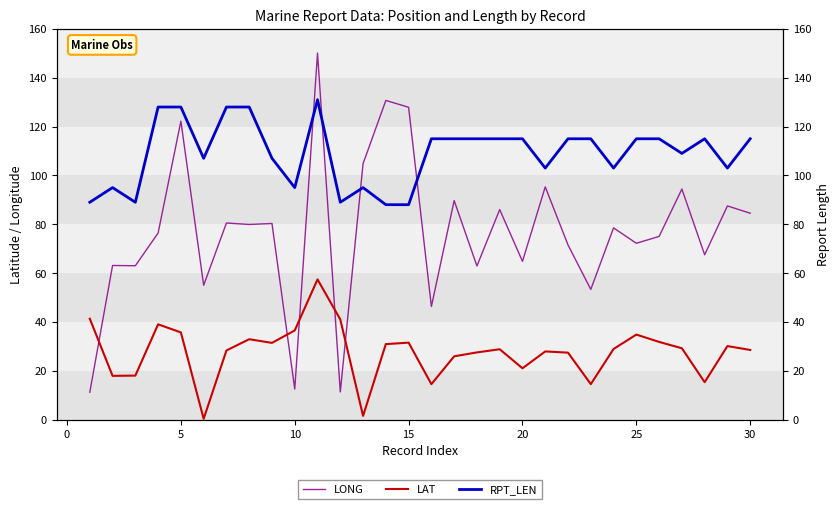

How many values in the LONG series are below 78?

15